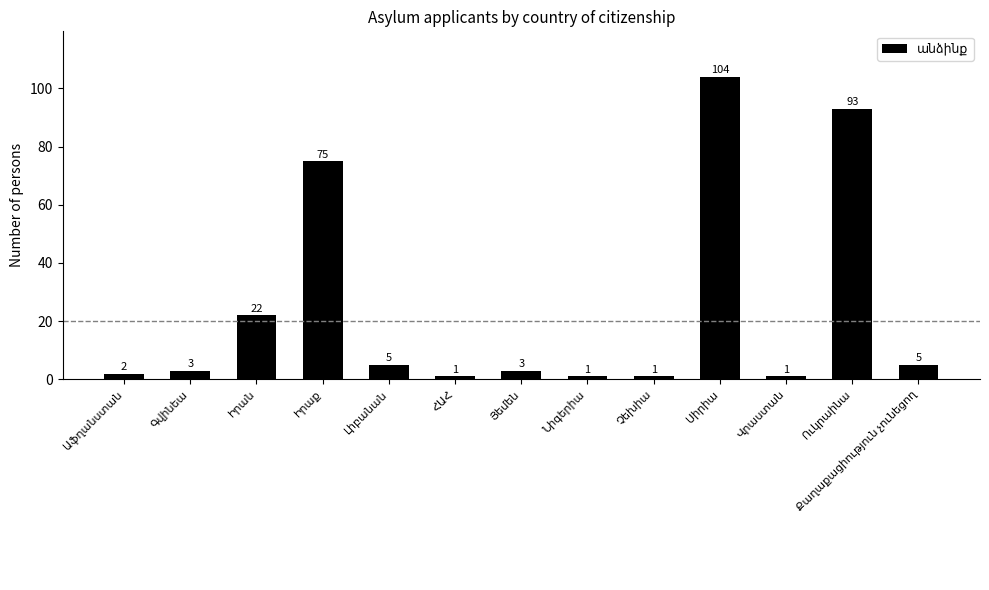

What is the maximum value shown in the chart?

104